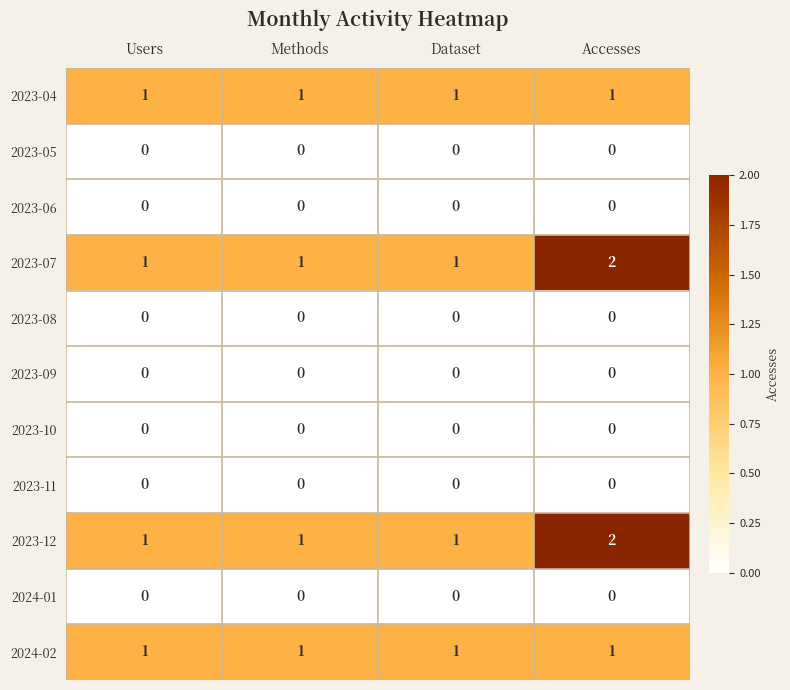

The value of 2024-01 at Dataset is 0. True or false?

True